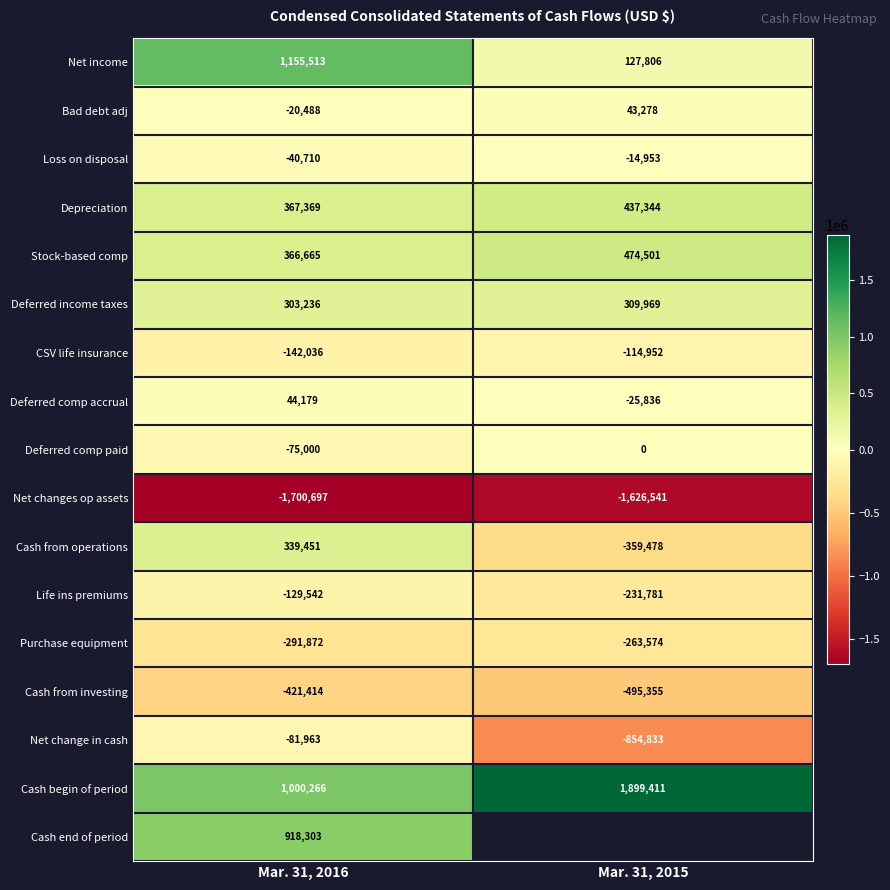

Is the value of Net income at Mar. 31, 2016 greater than the value of Deferred comp paid at Mar. 31, 2015?

Yes